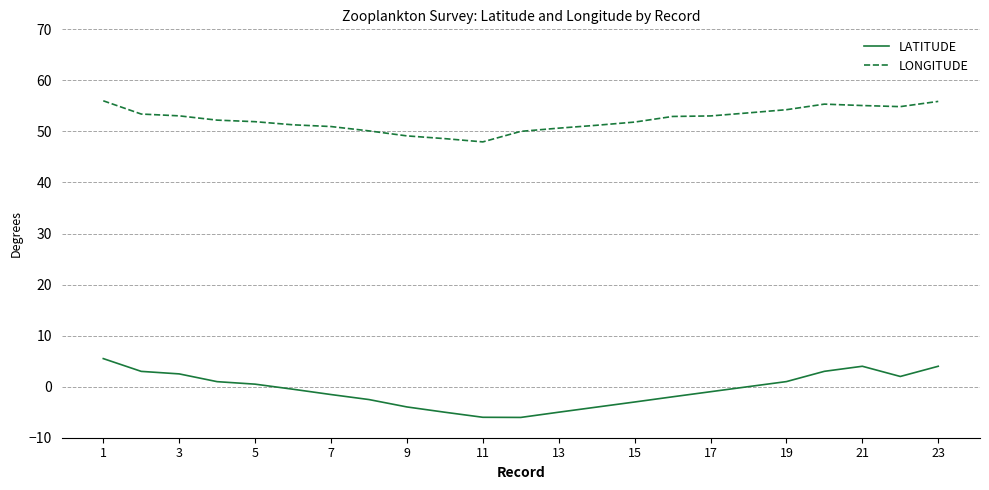

Which series has the largest total across all categories?

LONGITUDE